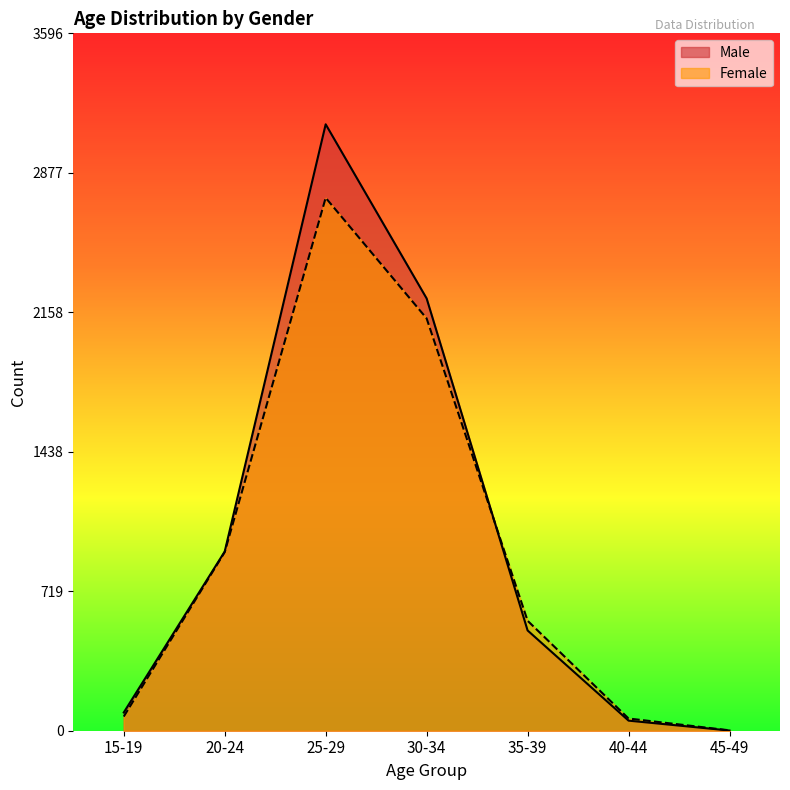

What are all the series names shown in the legend?

Male, Female